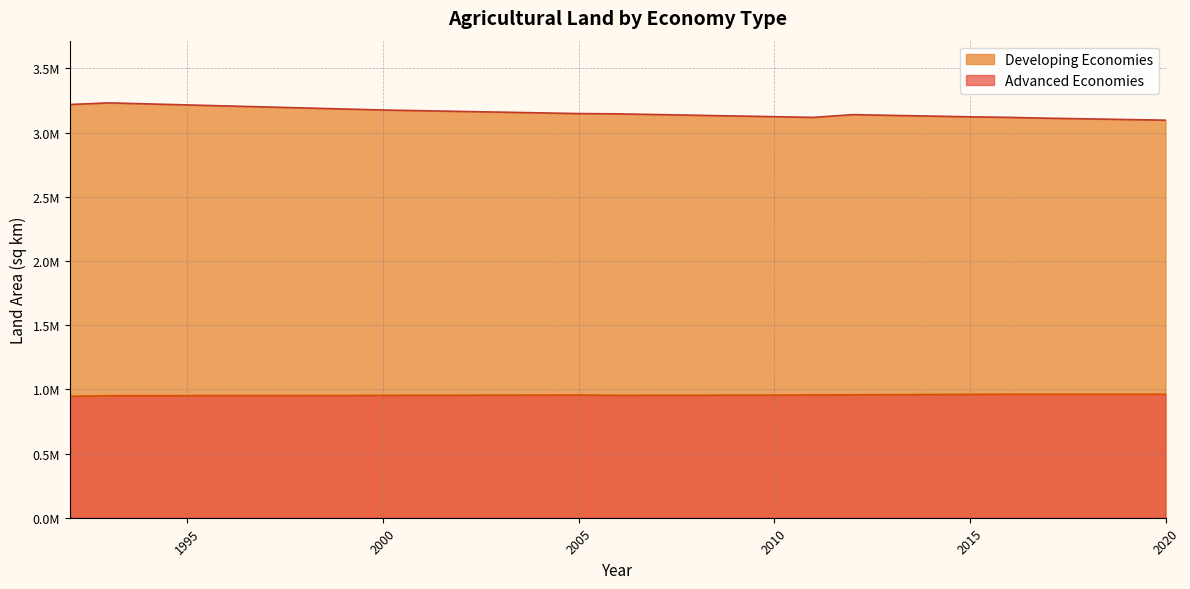

Reading left to right, list all the values displayed in this chart.

Advanced Economies: 945840.6	950628.8	950883.6	951138.5	951393.4	951648.3	951903.2	952158.1	953167.0	953722.1	954277.3	954832.4	955387.6	955942.8	953139.5	953649.3	954159.1	954668.8	955178.6	956338.5	957498.4	958658.3	959818.2	960978.1	962013.8	961845.1	961963.7	962092.0	962242.9
Developing Economies: 3218985.9	3231324.2	3223406.2	3215488.3	3207570.3	3199652.4	3191734.5	3183816.5	3175898.6	3170344.6	3164790.7	3159236.8	3153682.8	3148128.9	3145933.3	3140424.8	3134916.2	3129407.7	3123899.2	3118419.8	3139834.0	3134184.2	3128534.4	3122884.6	3118584.9	3111907.3	3106954.8	3101737.7	3096673.8